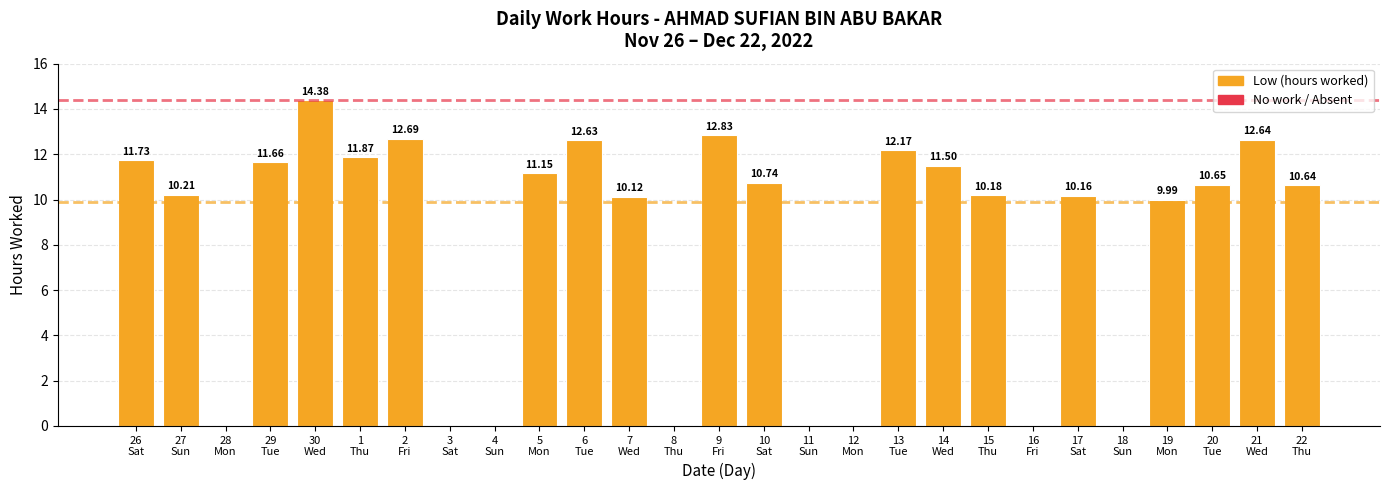

What is the label of the 21st bar from the left?

16
Fri